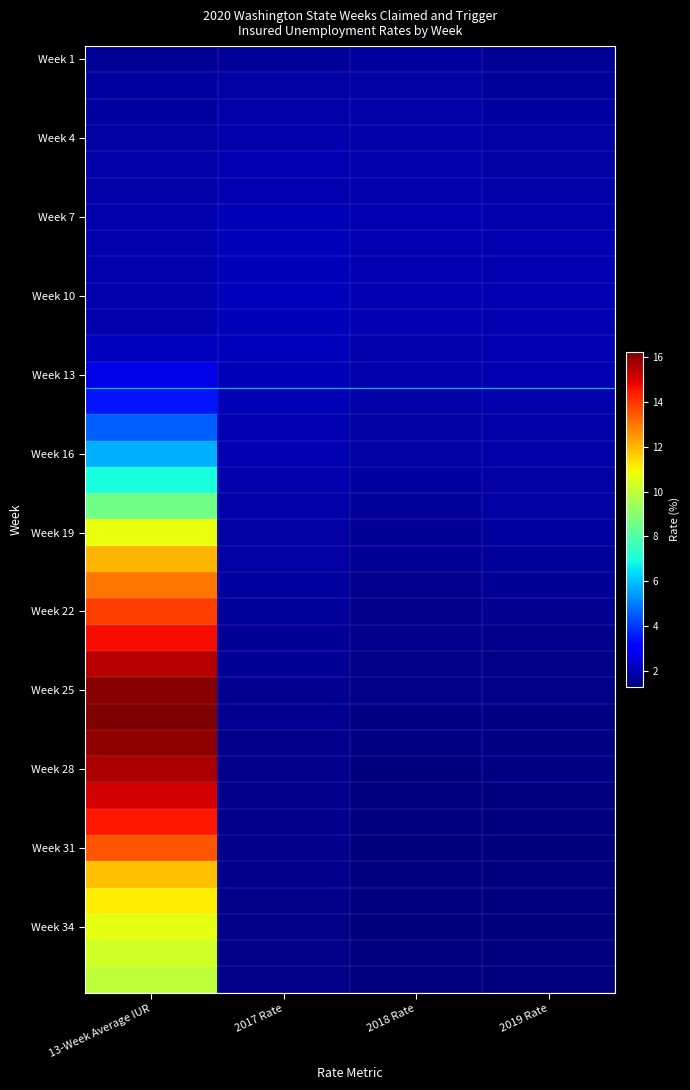

Which category has the highest value across all series?

13-Week Average IUR